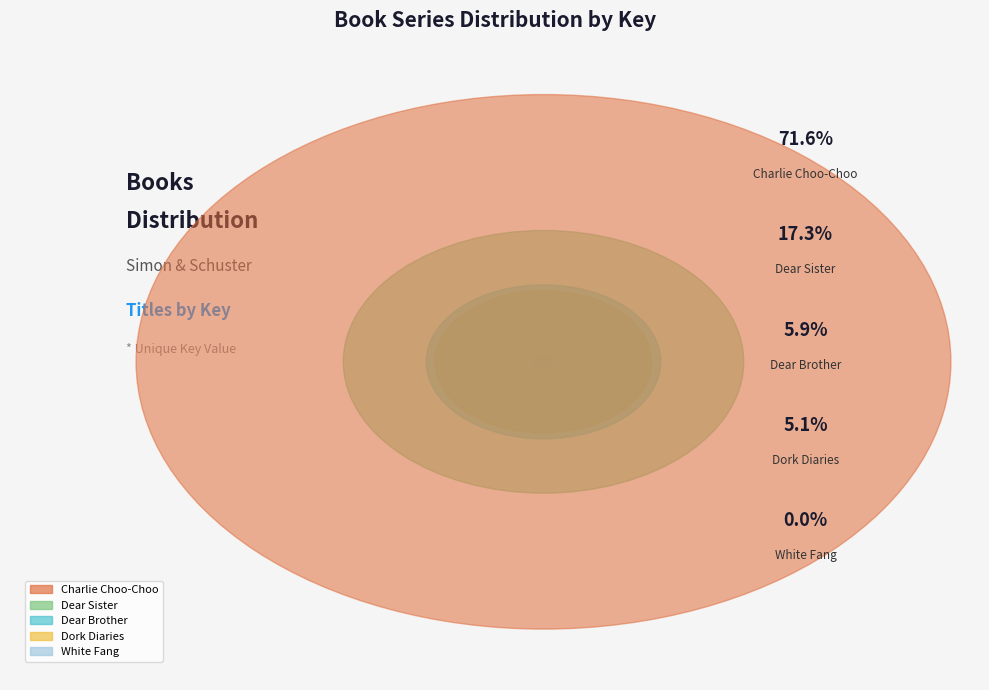

To the nearest percent, what is the combined percentage of Dear Sister (512164150) and White Fang (1316238)?

17%